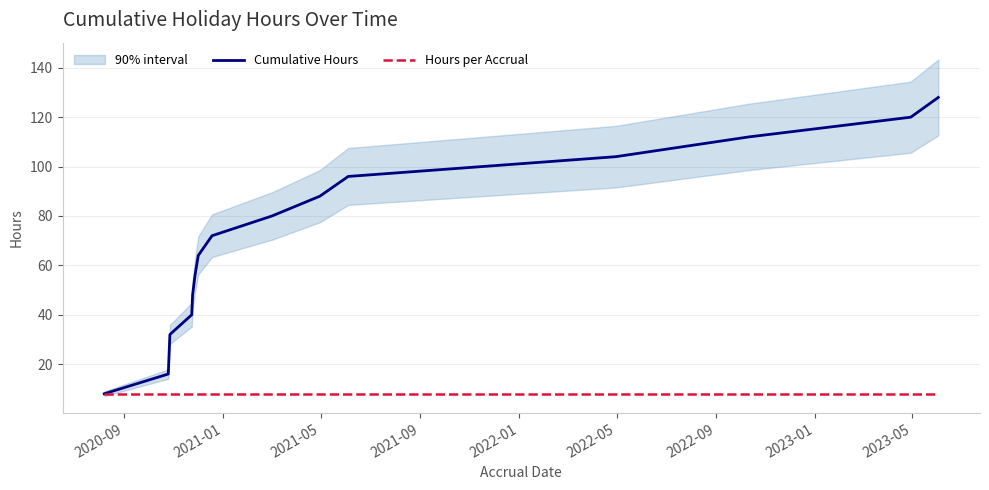

What is the maximum value for Hours per Accrual?

8